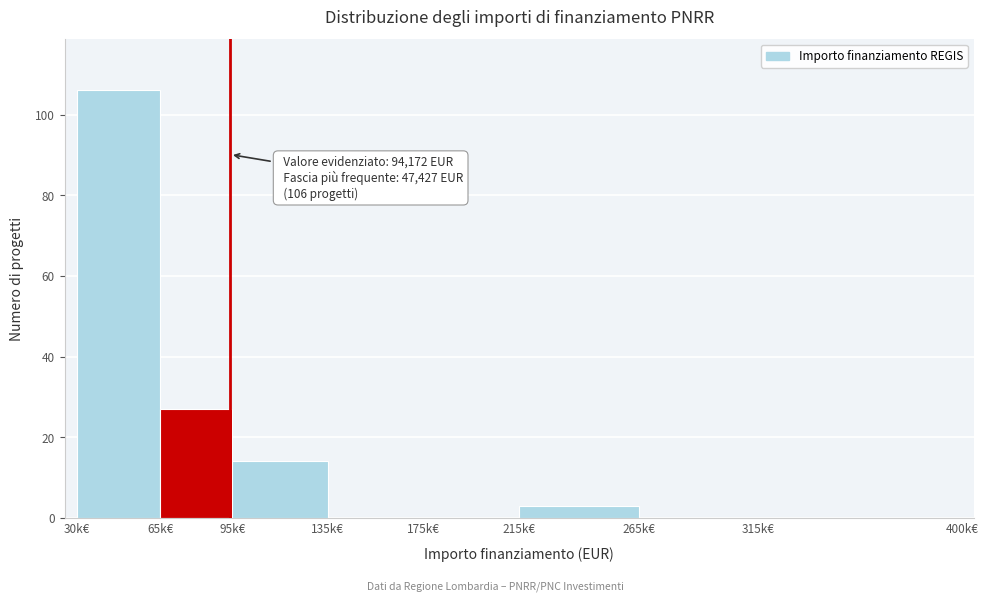

Reading left to right, what are all the values shown in this chart?

30k€=106	65k€=27	95k€=14	135k€=0	175k€=0	215k€=3	265k€=0	315k€=0